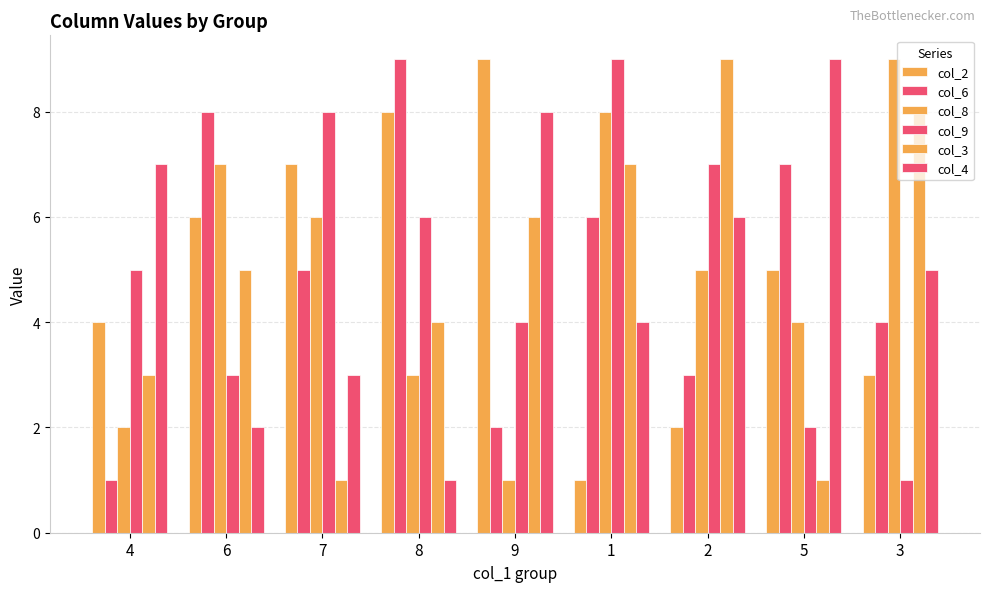

Is it true that col_2 equals 5 at 4?

False